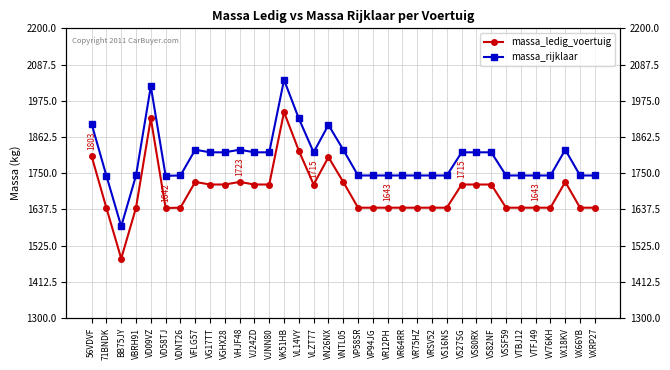

True or false: massa_rijklaar and massa_ledig_voertuig cross at least once.

False